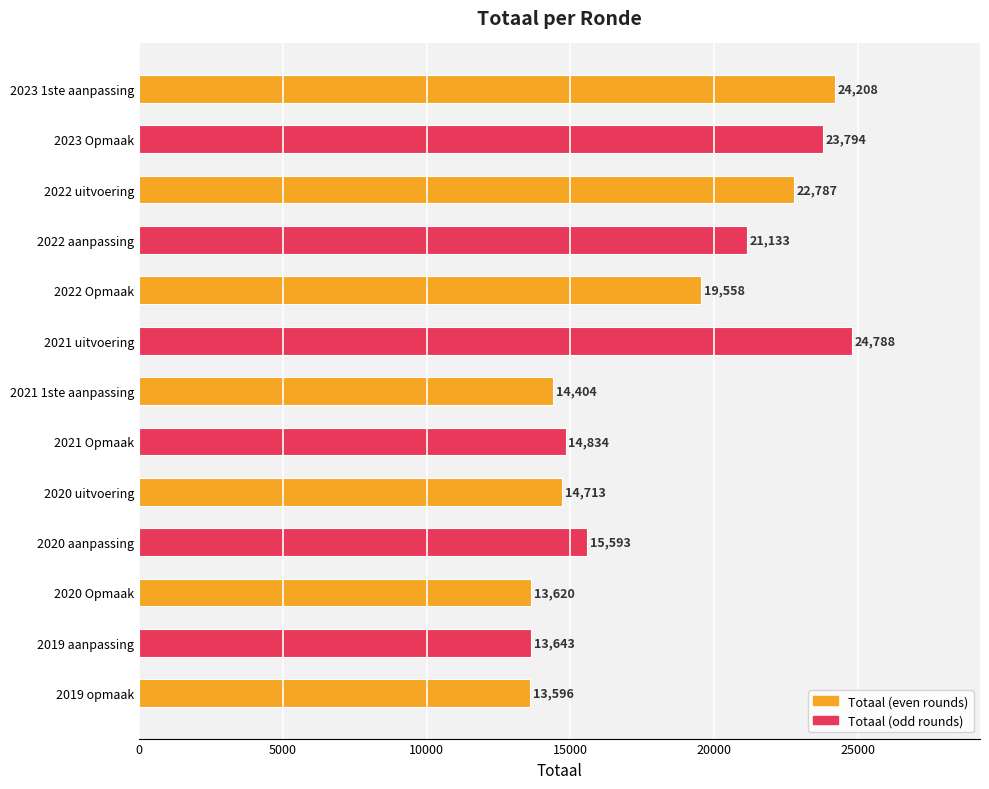

Reading top to bottom, transcribe all the data shown in this chart.

24208	23794	22787	21133	19558	24788	14404	14834	14713	15593	13620	13643	13596